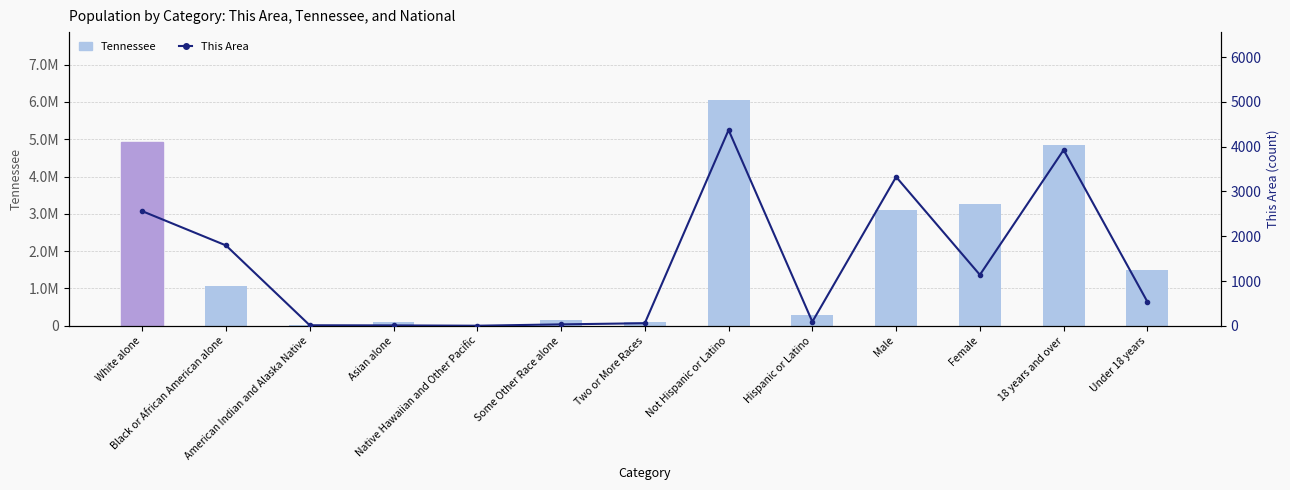

What is the label of the 12th bar from the right?

Black or African American alone